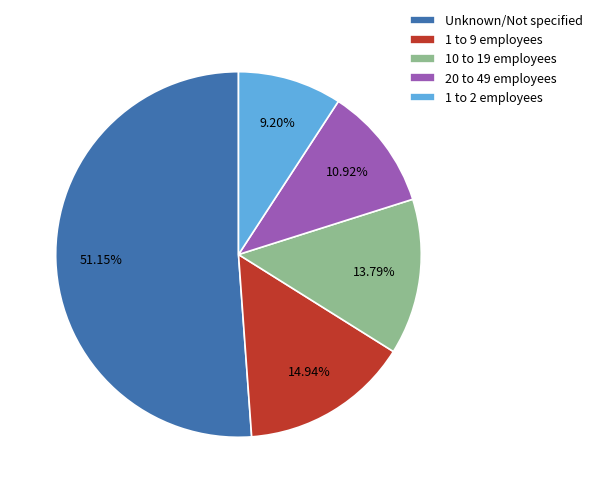

Combined, do 10 to 19 employees and 1 to 2 employees account for over 50%?

No